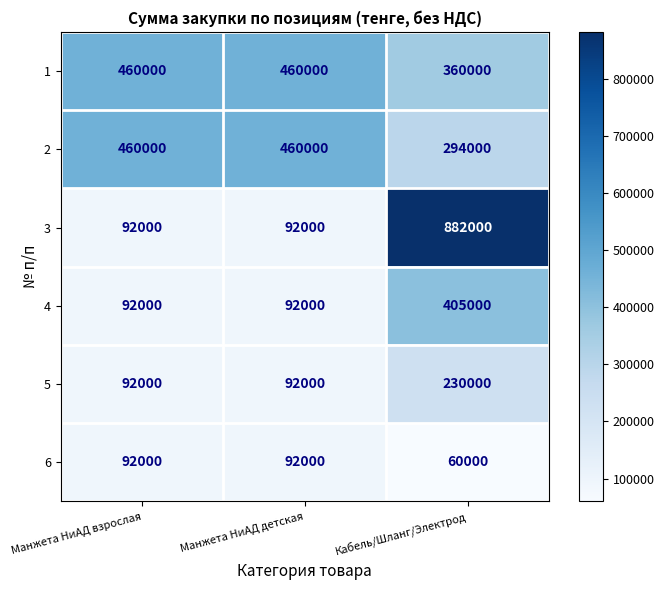

What is the difference between the maximum and minimum values in the 6 series?

32000